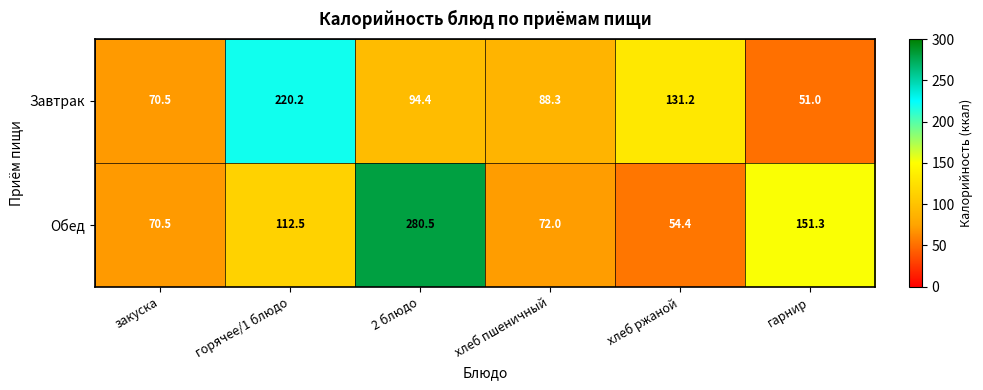

Is the value of Обед at горячее/1 блюдо greater than the value of Завтрак at хлеб ржаной?

No